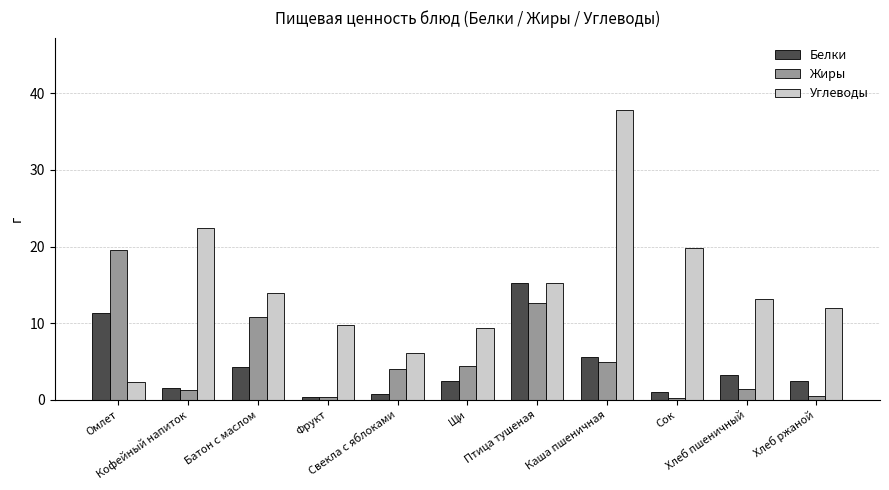

What is the difference between the maximum and minimum values in the Жиры series?

19.3